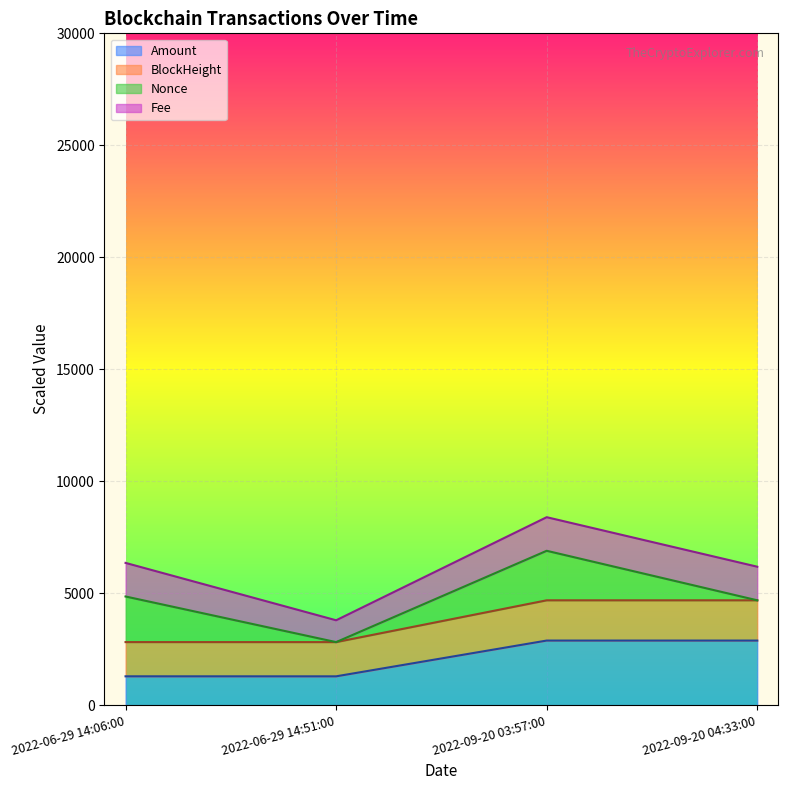

At which category does BlockHeight reach its first local valley?

2022-06-29 14:51:00